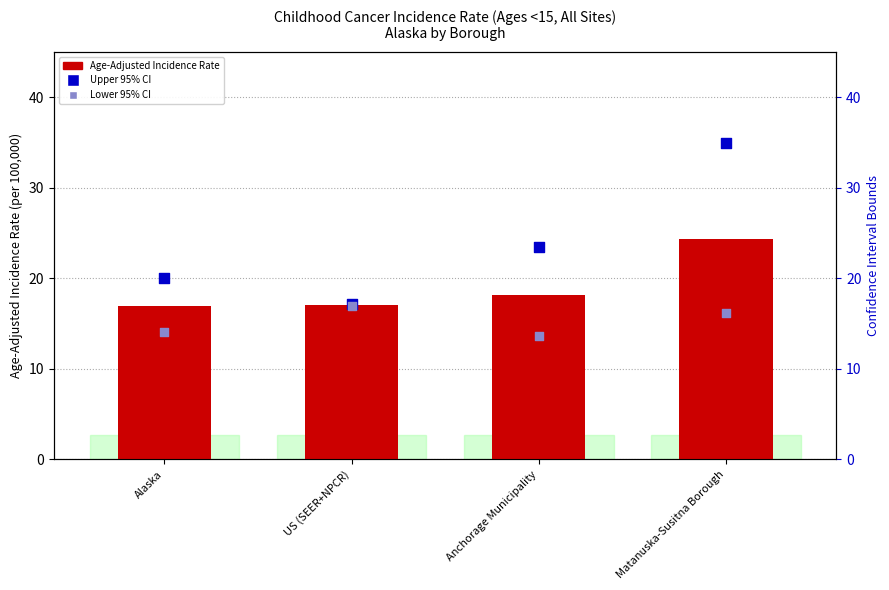

Is the value of Lower 95% CI at Anchorage Municipality greater than the value of Age-Adjusted Incidence Rate at Matanuska-Susitna Borough?

No